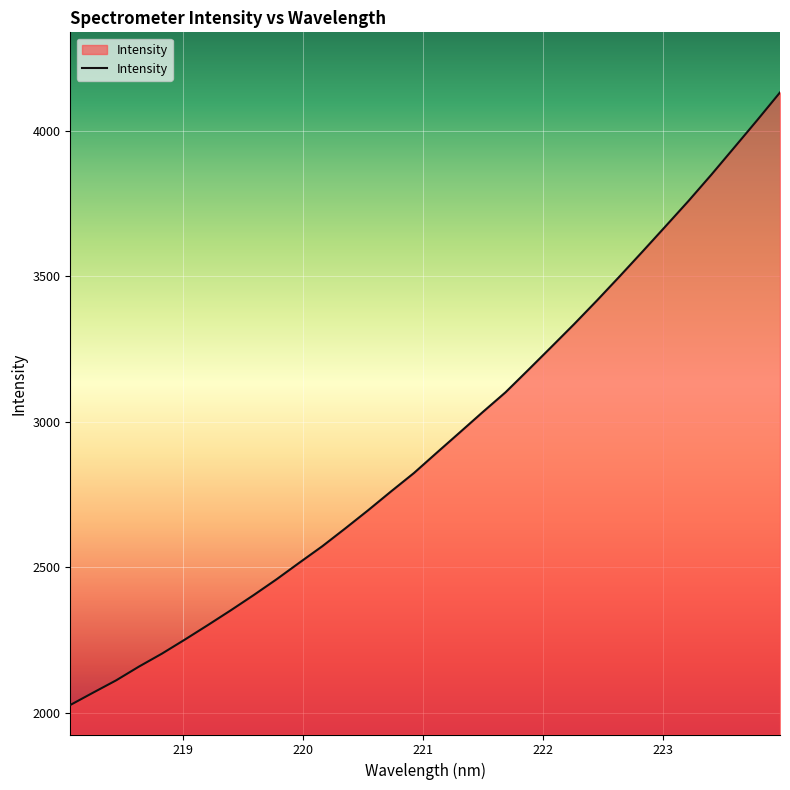

What is the difference between the maximum and minimum values?

2104.7